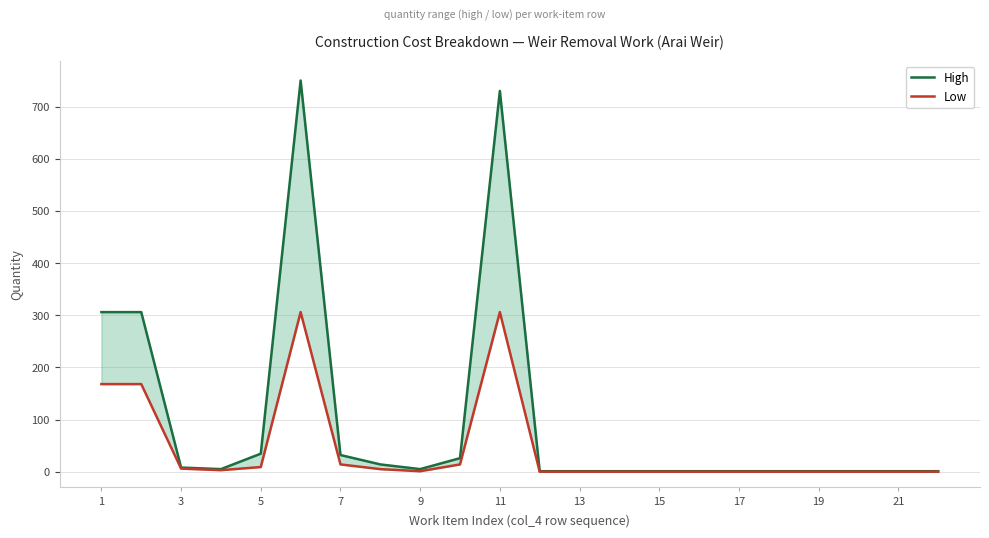

What is the value of the Low point at the 14th from the left?

14.0